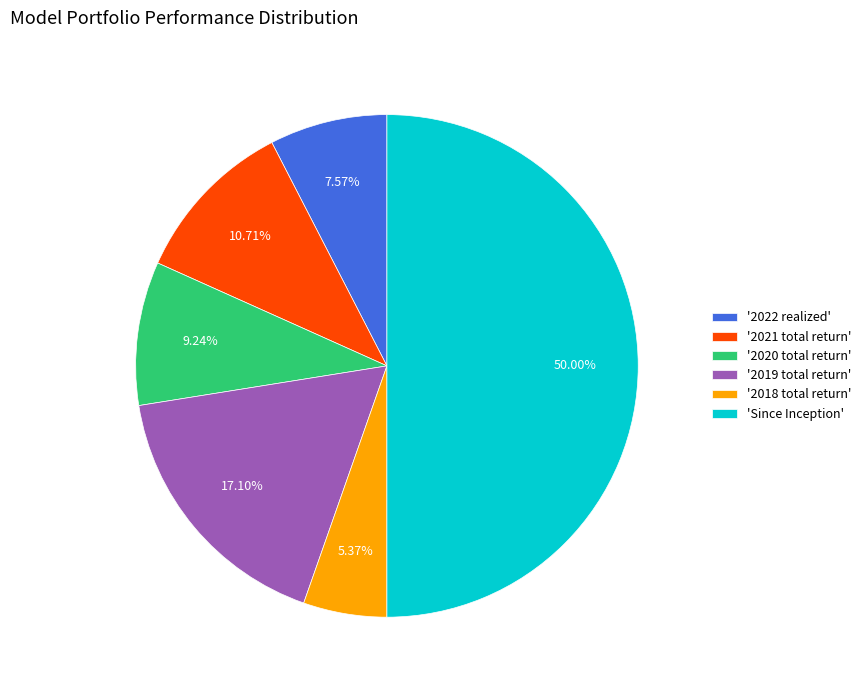

Rank the categories by value from highest to lowest.

'Since Inception', '2019 total return', '2021 total return', '2020 total return', '2022 realized', '2018 total return'